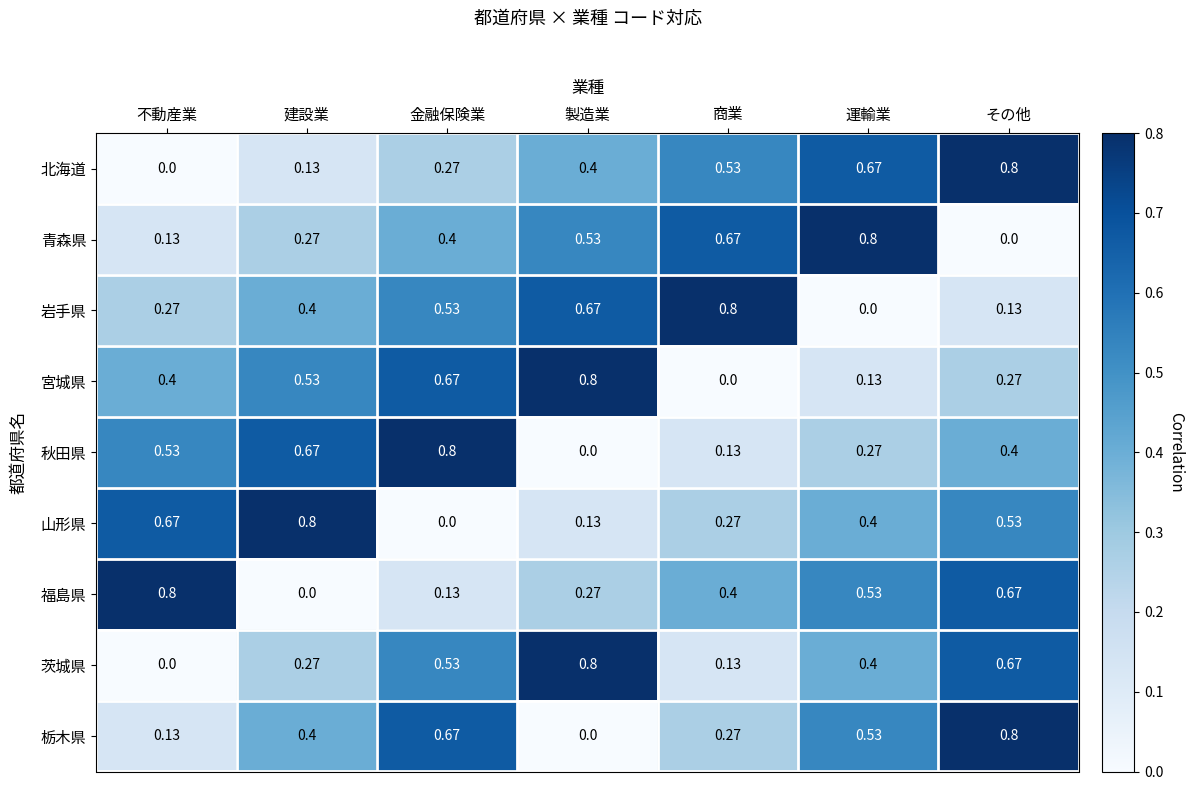

At which category is the sum across all series the highest?

その他